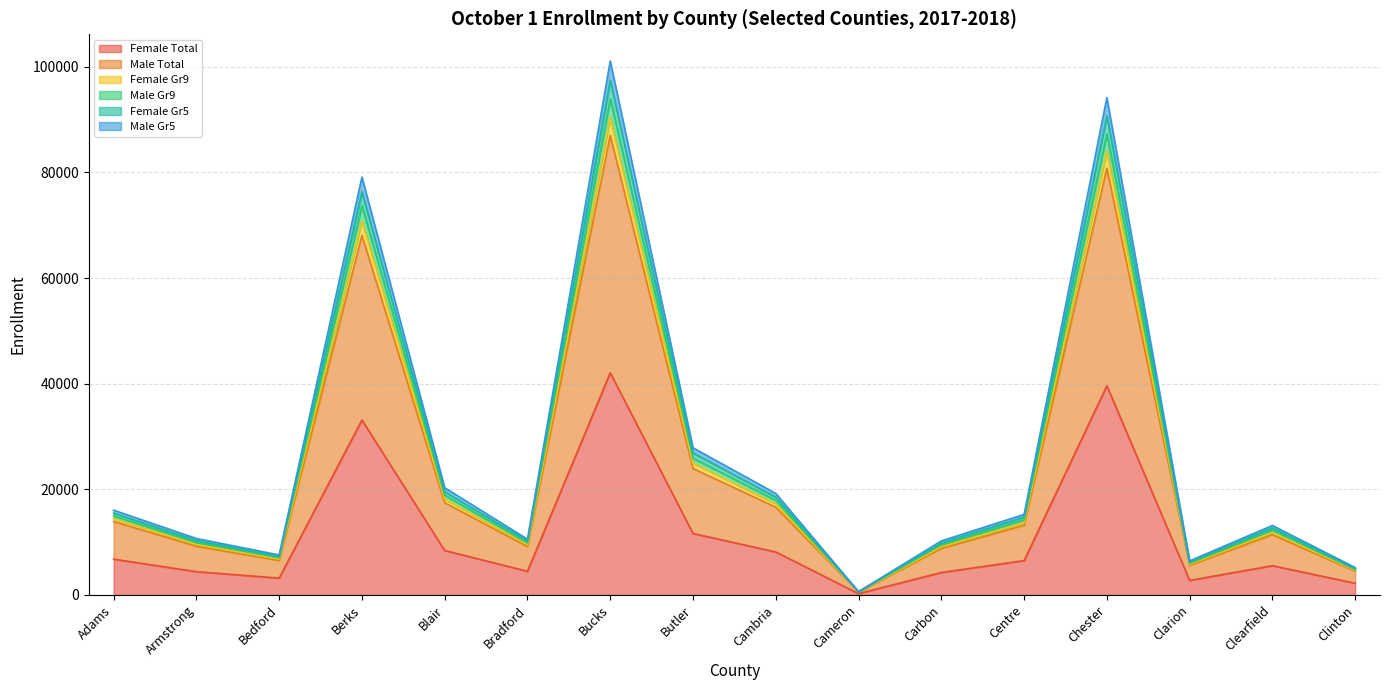

What is the maximum value for Female Total?

42061